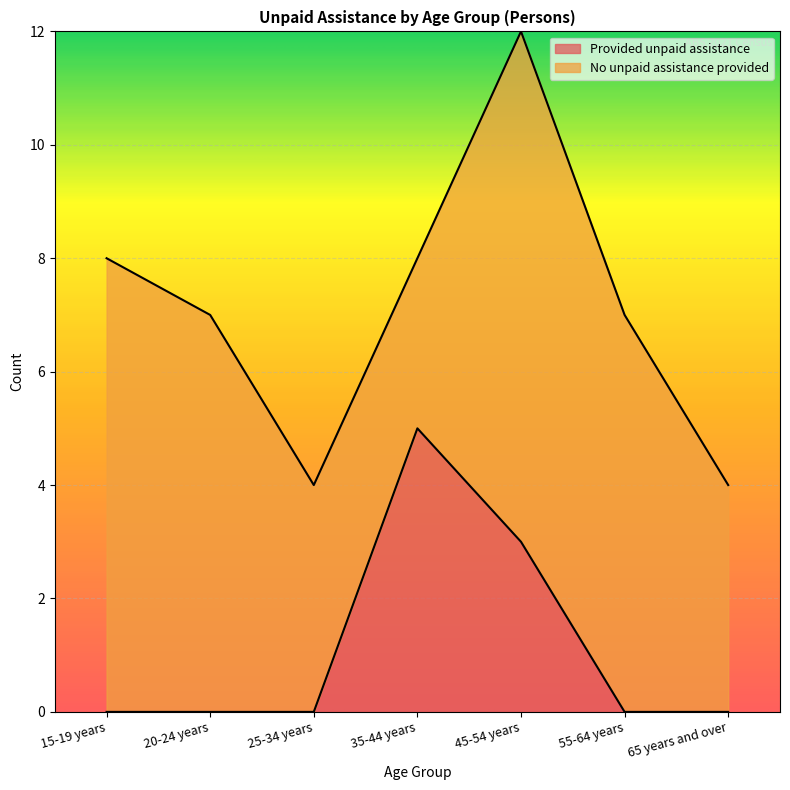

True or false: the data shows 0 at 15-19 years.

True